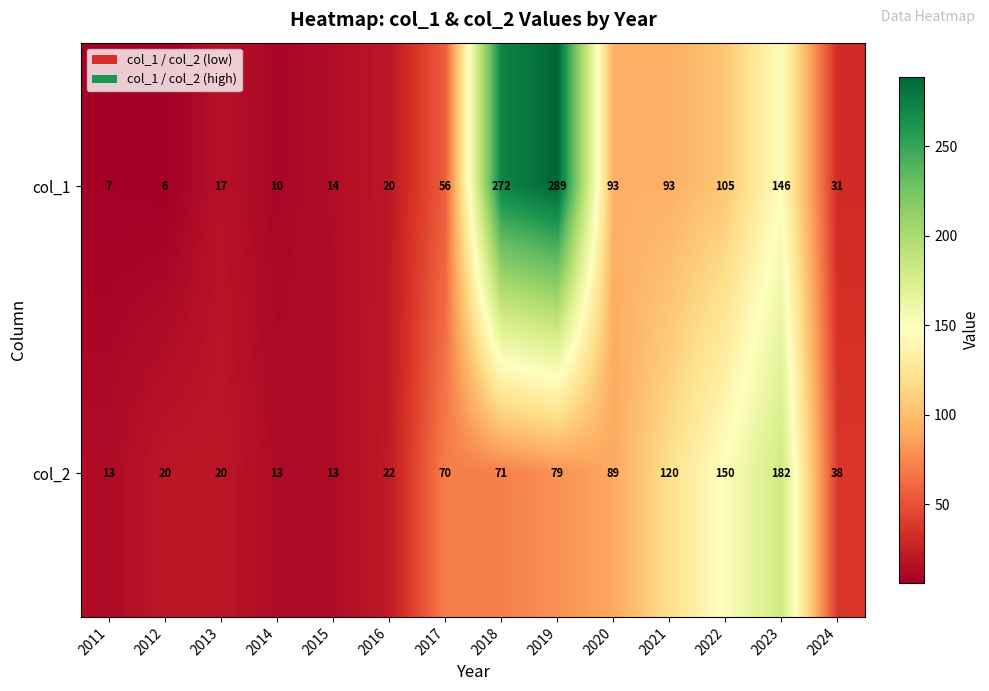

Reading right to left, extract all data points from this chart.

col_1: 2024=31	2023=146	2022=105	2021=93	2020=93	2019=289	2018=272	2017=56	2016=20	2015=14	2014=10	2013=17	2012=6	2011=7
col_2: 2024=38	2023=182	2022=150	2021=120	2020=89	2019=79	2018=71	2017=70	2016=22	2015=13	2014=13	2013=20	2012=20	2011=13